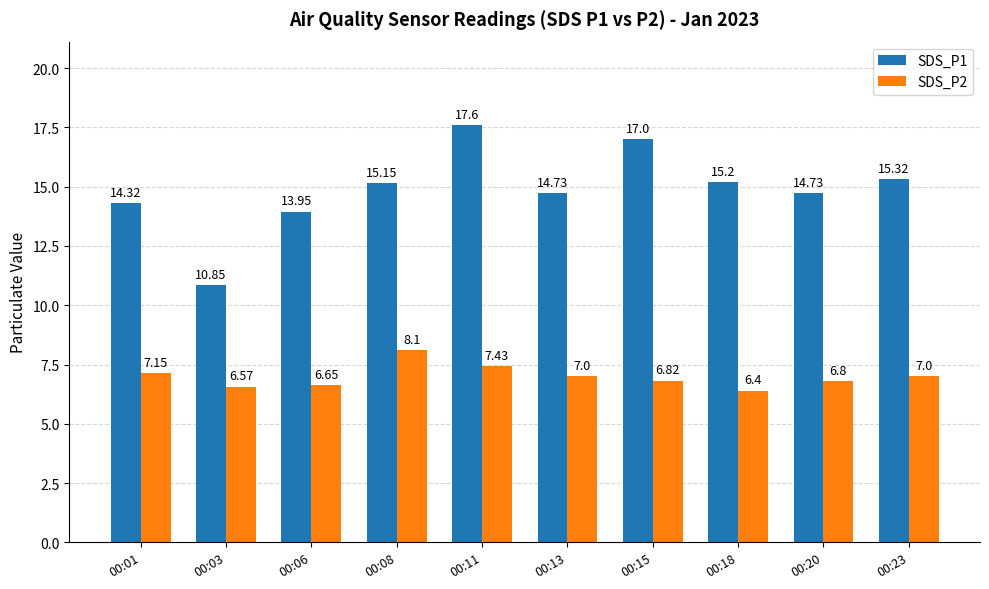

What is the sum of all SDS_P2 values?

69.9